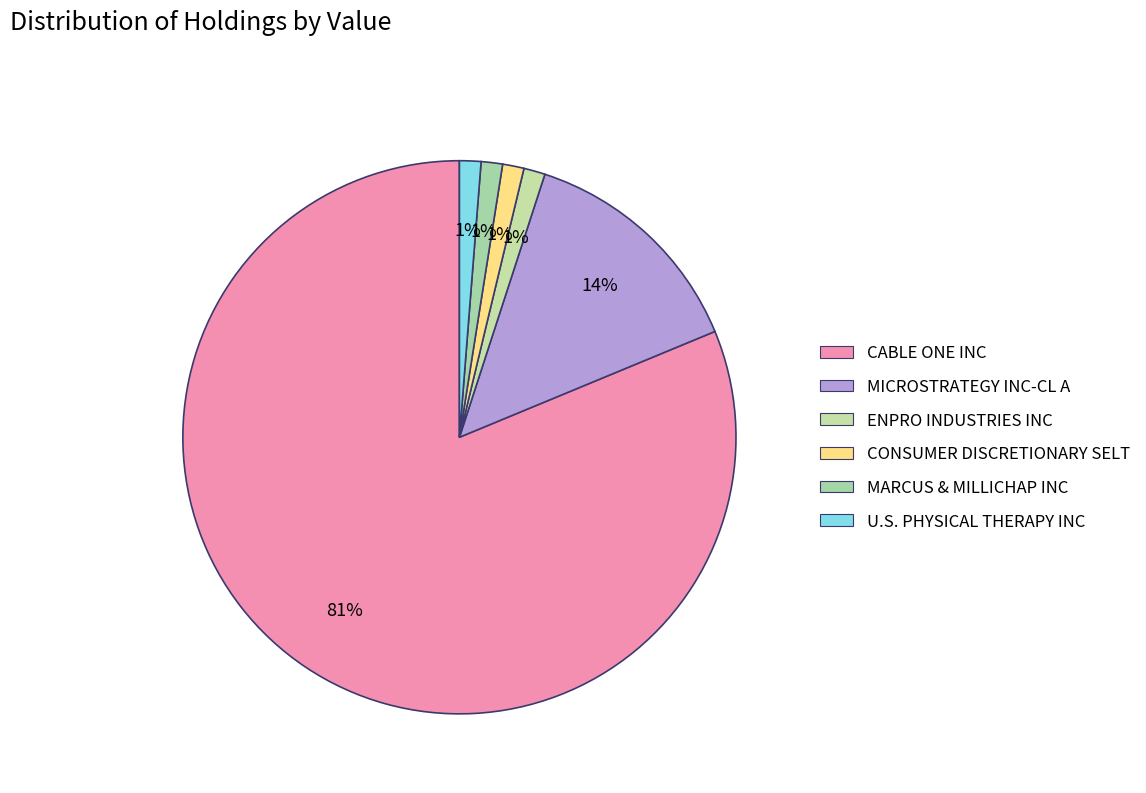

Is it true that ENPRO INDUSTRIES INC is 1% of the pie?

True